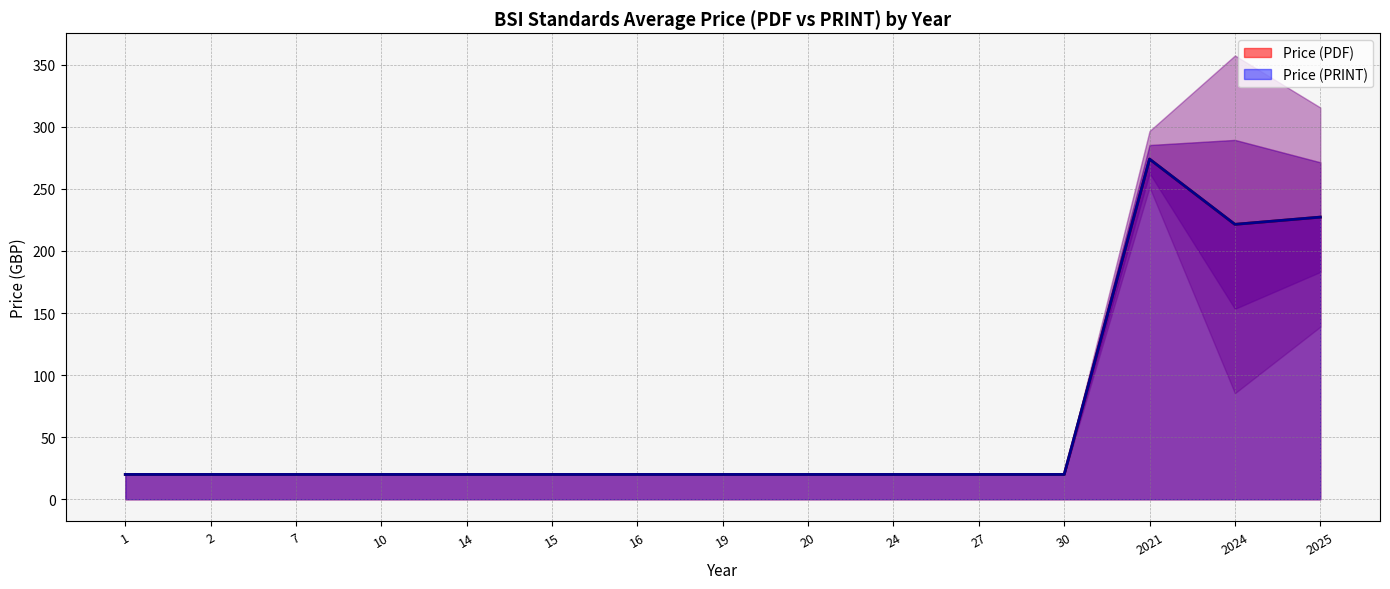

What is the minimum value shown in the chart?

20.0